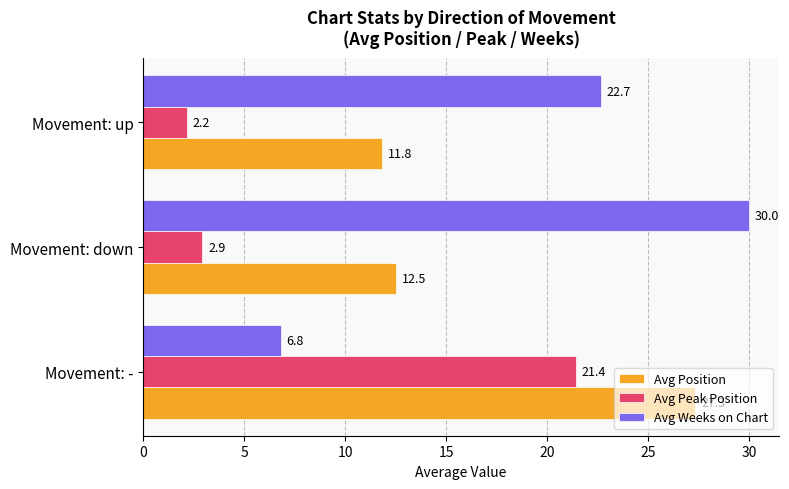

What value does the Avg Weeks on Chart series have at Movement: down?

30.0